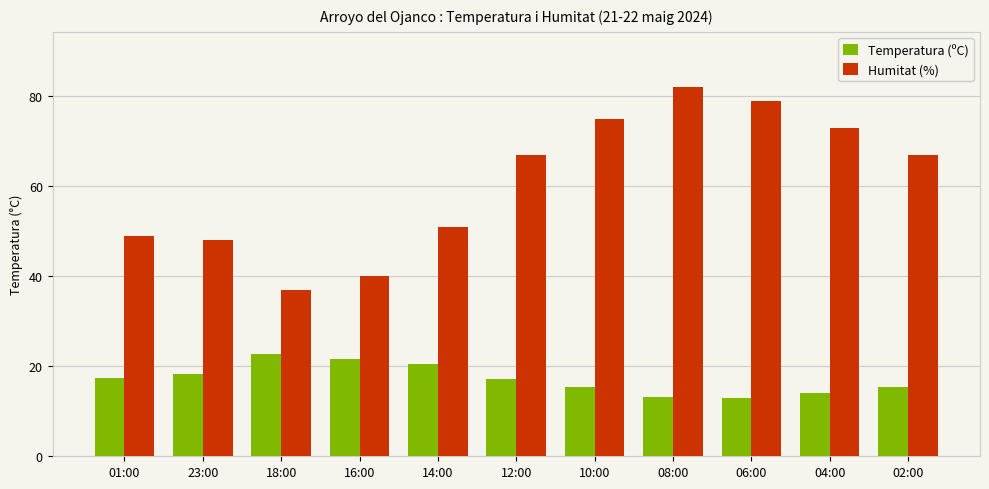

What are all the series names shown in the legend?

Temperatura (ºC), Humitat (%)